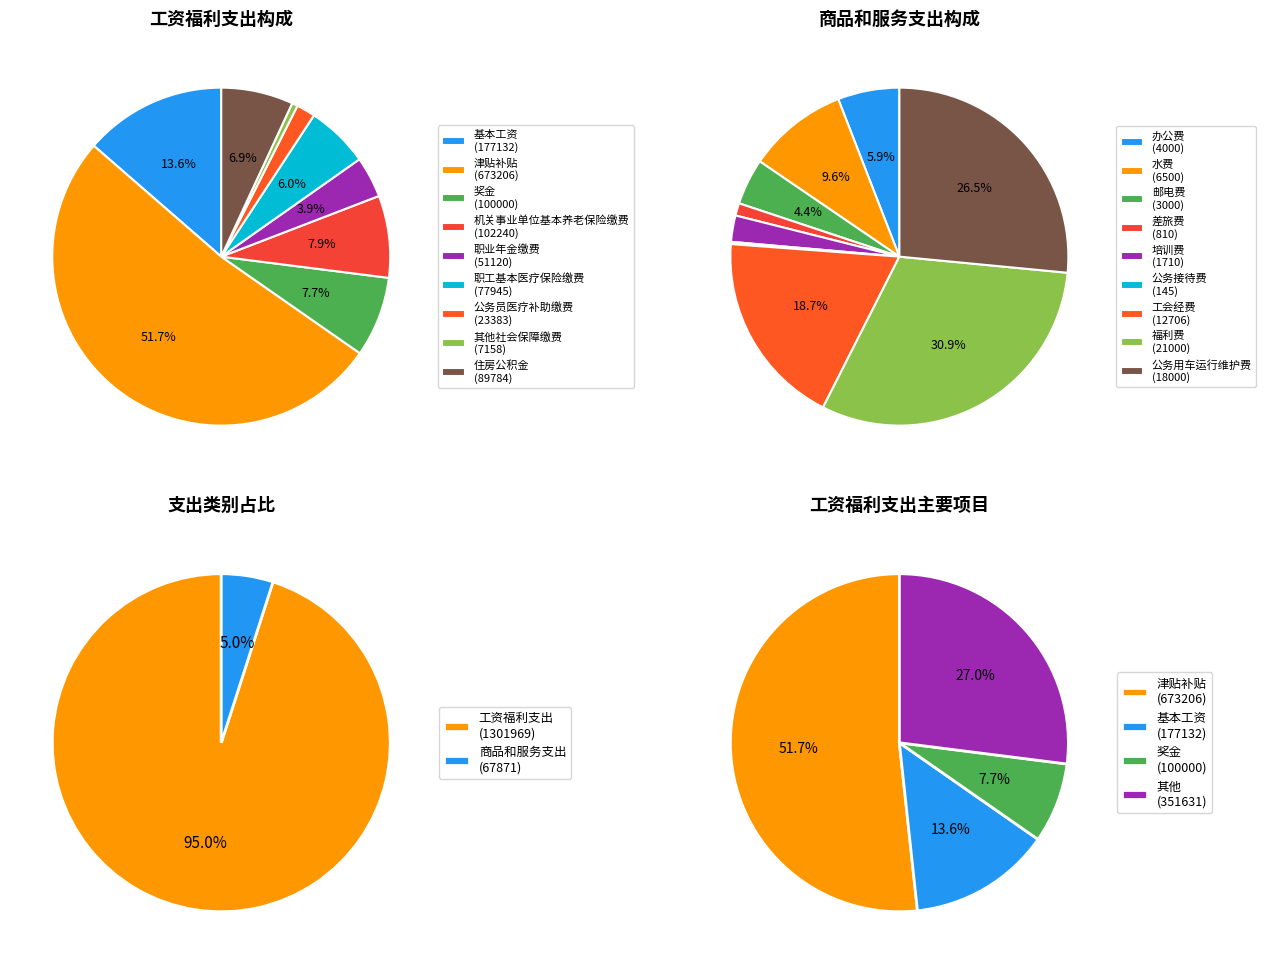

Between 机关事业单位基本养老保险缴费 and 其他社会保障缴费, which series saw the biggest shift?

工资福利支出